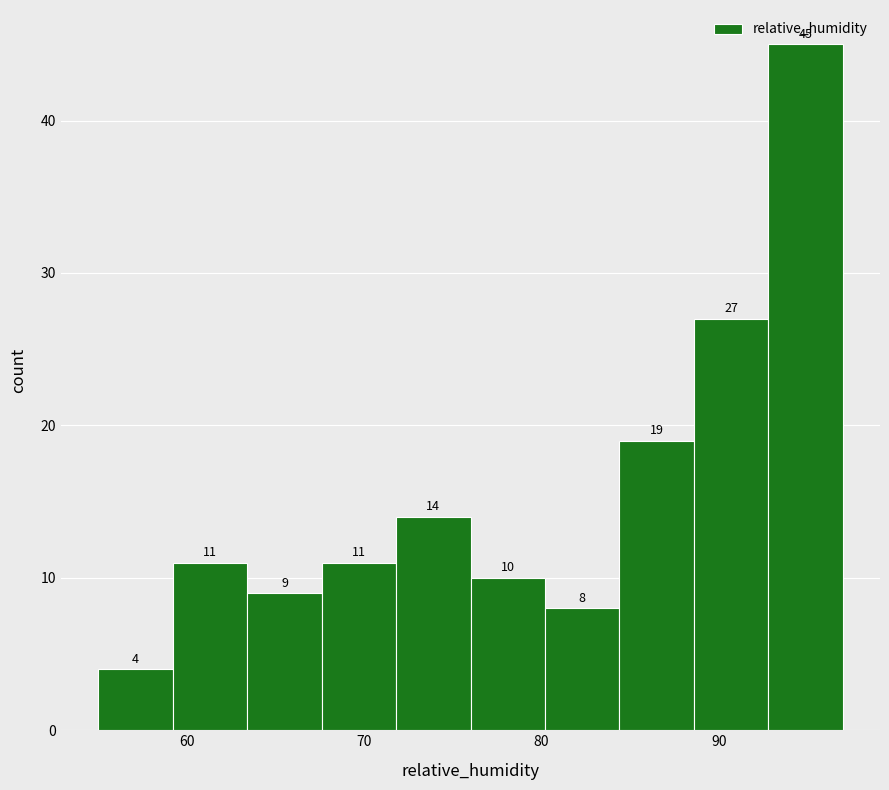

Reading left to right, transcribe this chart: for each bar, give the range it covers on the x-axis and its height. The bar edges are not printed on the chart, so give them approximately, as read against the axis.

55.0 to 59.2: 4
59.2 to 63.4: 11
63.4 to 67.6: 9
67.6 to 71.8: 11
71.8 to 76.0: 14
76.0 to 80.2: 10
80.2 to 84.4: 8
84.4 to 88.6: 19
88.6 to 92.8: 27
92.8 to 97.0: 45